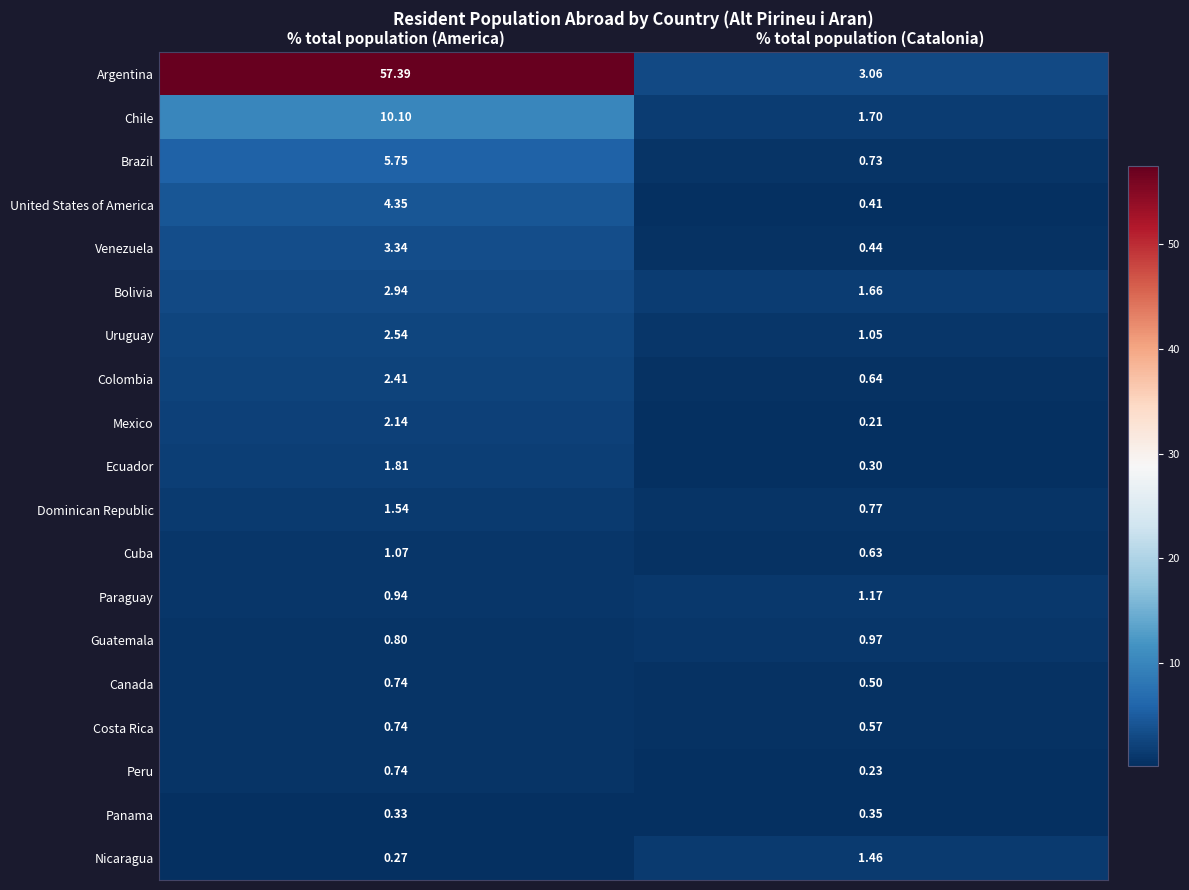

At % total population (Catalonia), list the series in order from smallest to largest.

Mexico, Peru, Ecuador, Panama, United States of America, Venezuela, Canada, Costa Rica, Cuba, Colombia, Brazil, Dominican Republic, Guatemala, Uruguay, Paraguay, Nicaragua, Bolivia, Chile, Argentina